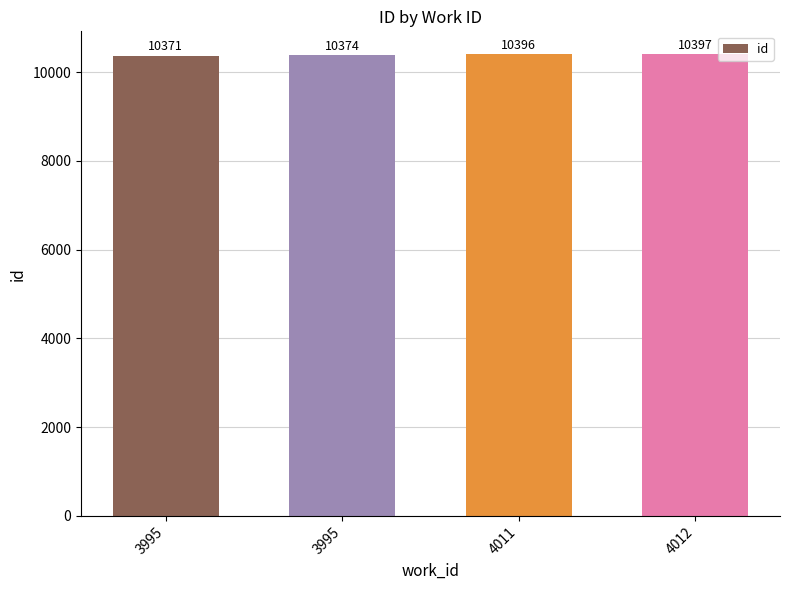

What is the difference between the second highest and minimum values?

25